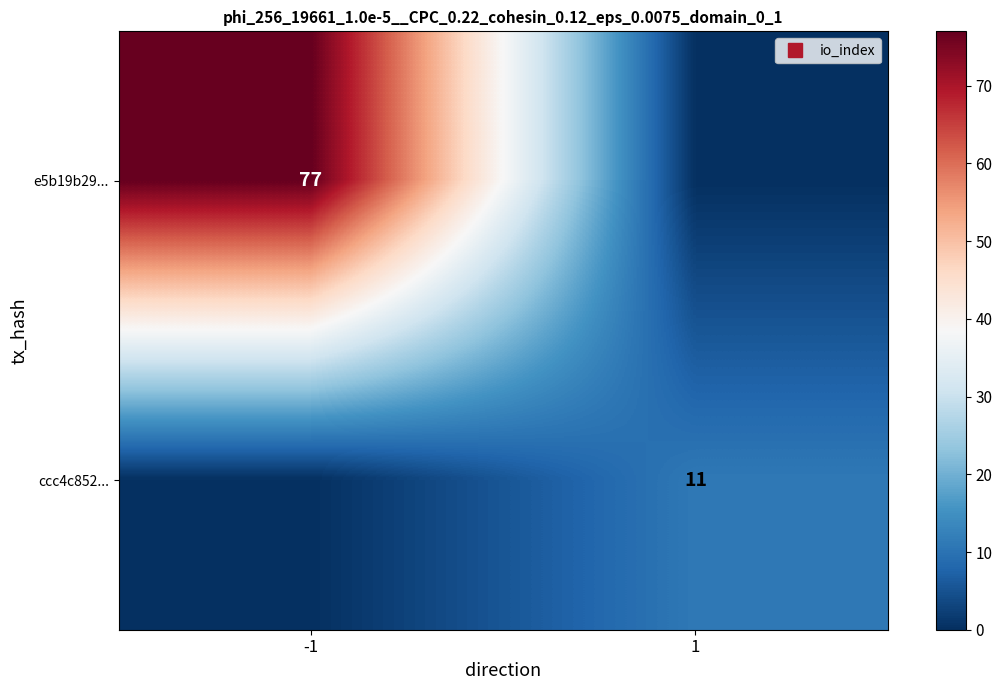

The e5b19b29... series shows -49 at 1. True or false?

False